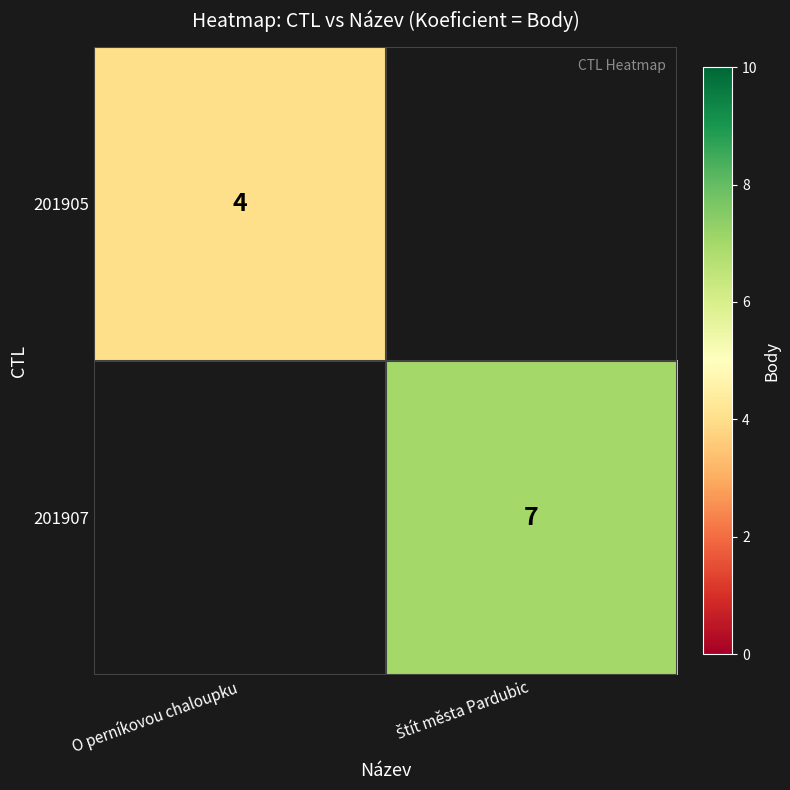

True or false: 201905 has a value of 5 at O perníkovou chaloupku.

False